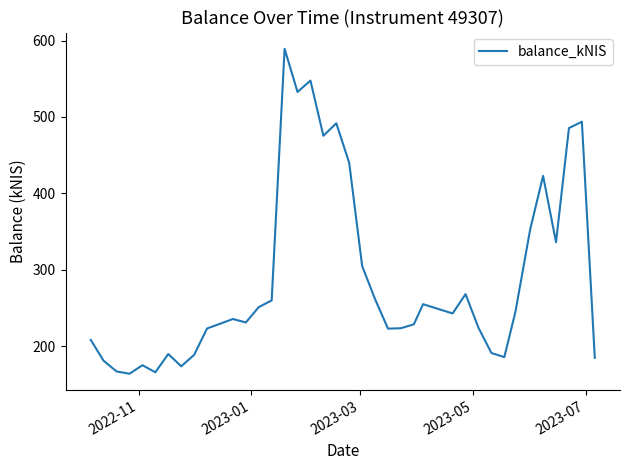

What is the greatest value displayed?

589.3